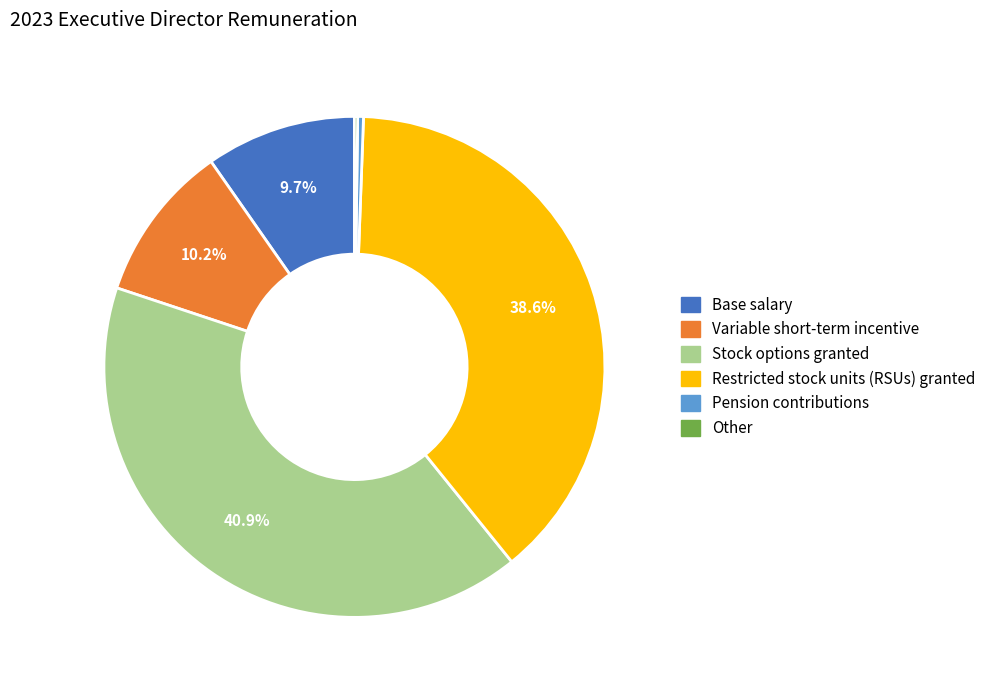

What is the ratio of the value at Restricted stock units (RSUs) granted to the value at Variable short-term incentive?

3.8